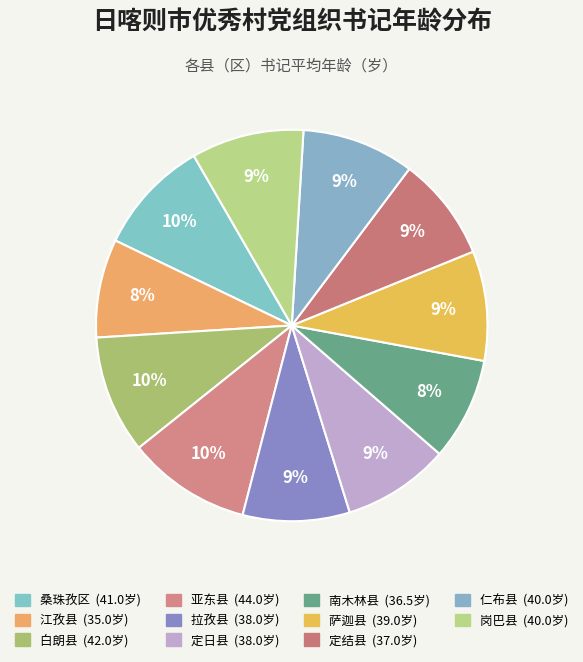

Which category has the biggest portion of the pie?

亚东县